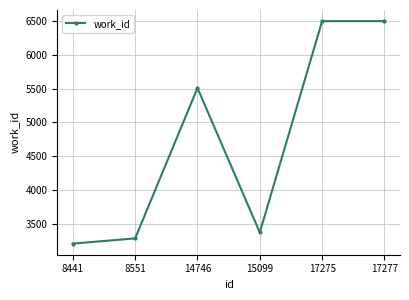

How many categories are shown in the chart?

6